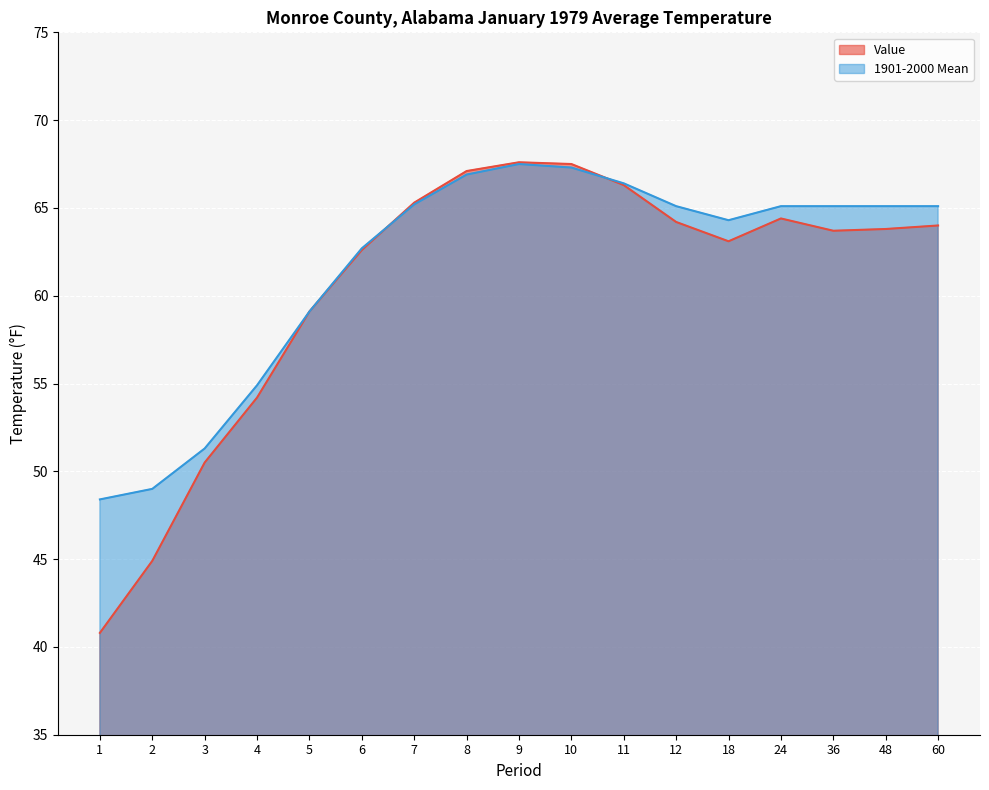

What is the difference between the second highest and minimum values in the 1901-2000 Mean series?

18.9